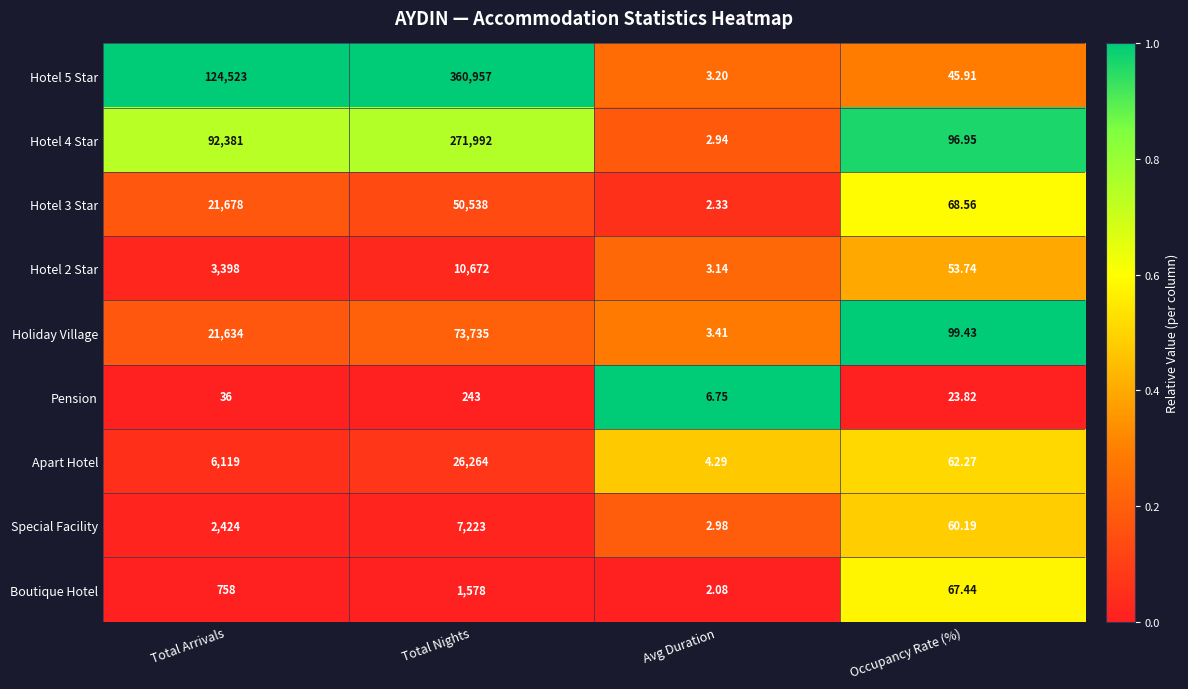

At which category is the sum across all series the highest?

Total Nights